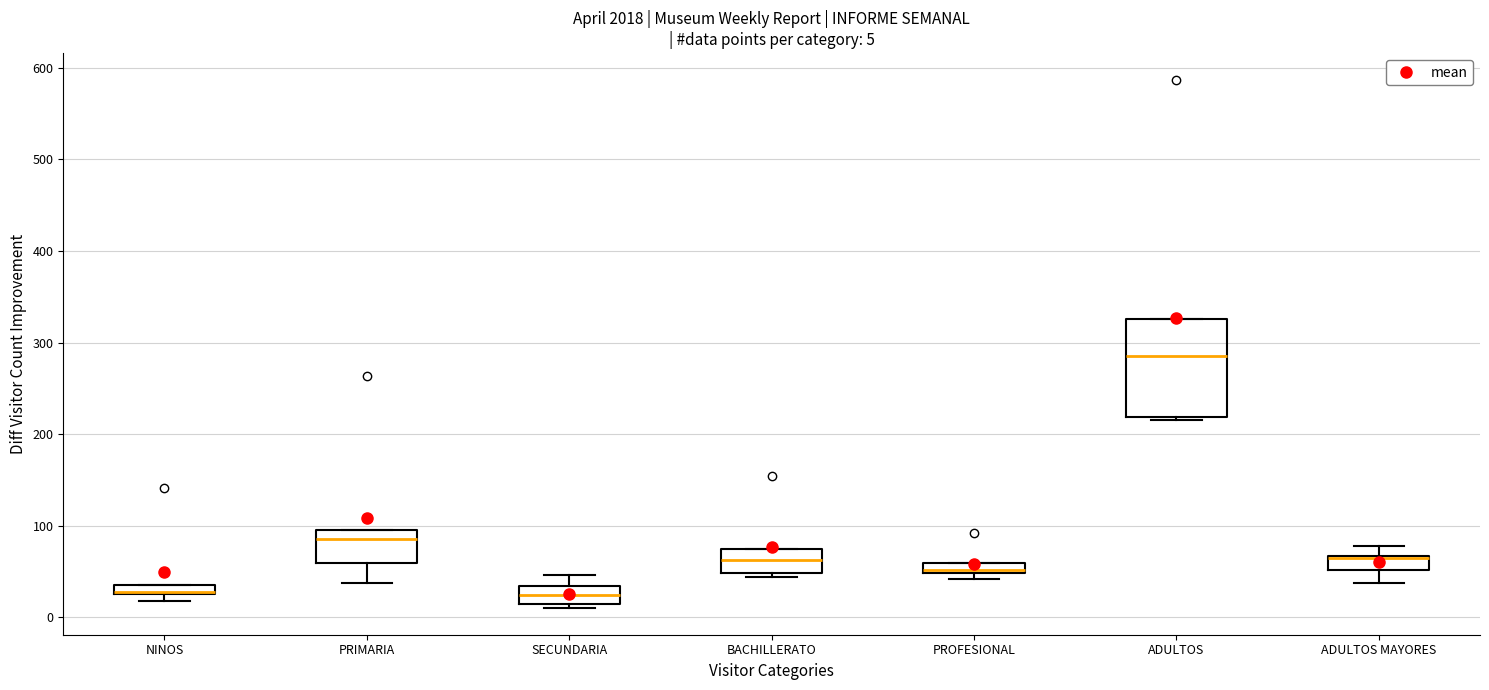

Which box is the tallest, from its lower edge to its upper edge?

ADULTOS